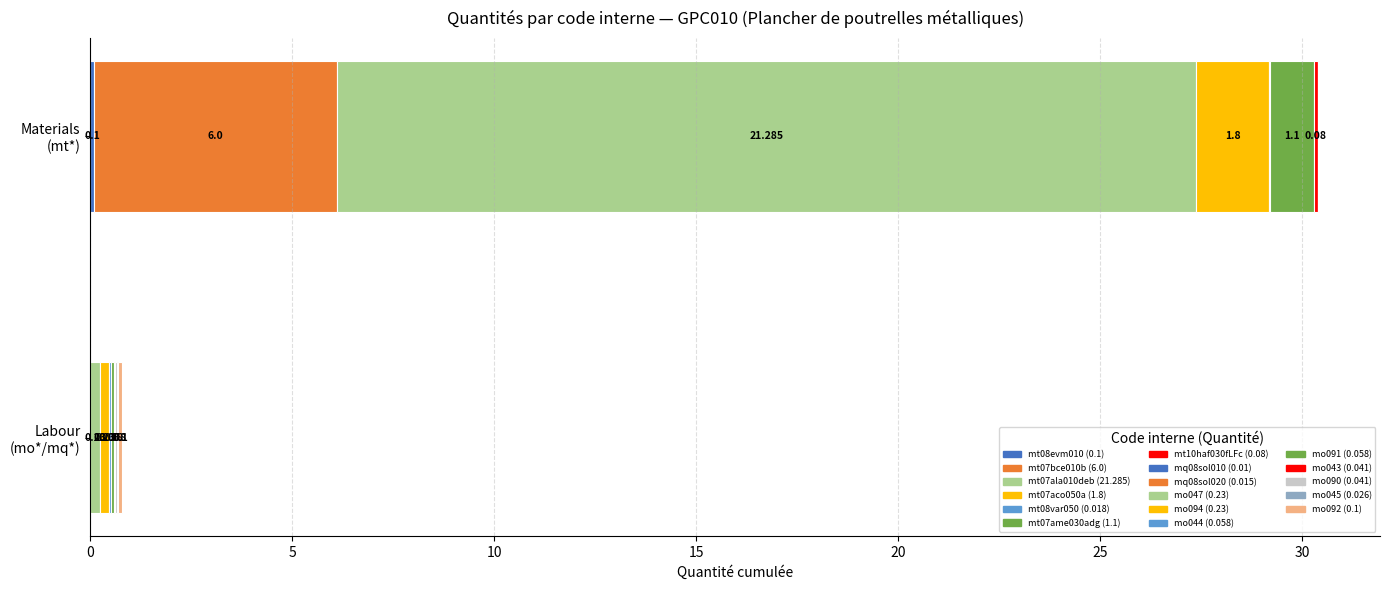

Which label corresponds to the smallest value in the chart?

mq08sol010